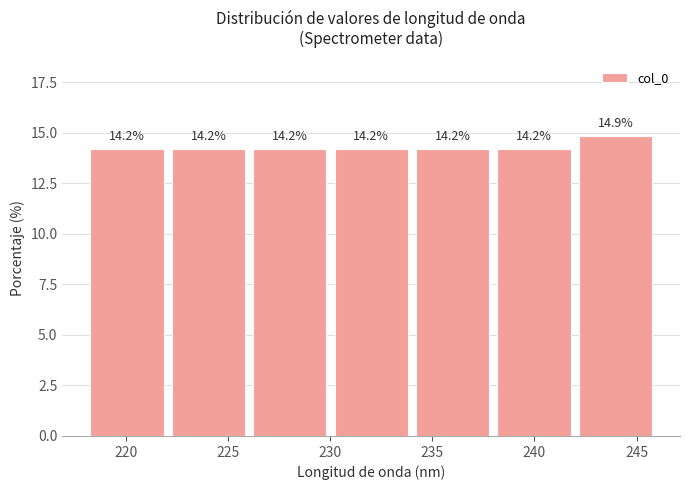

Reading left to right, transcribe this chart: for each bar, give the range it covers on the x-axis and its height. The bar edges are not printed on the chart, so give them approximately, as read against the axis.

218 to 222: 14.2
222 to 226: 14.2
226 to 230: 14.2
230 to 234: 14.2
234 to 238: 14.2
238 to 242: 14.2
242 to 246: 14.9